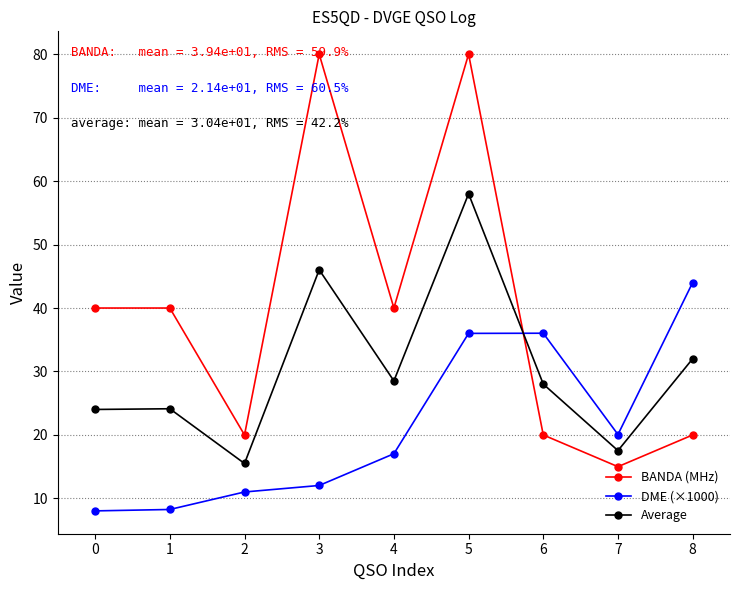

The value of BANDA (MHz) at 7 is 22.3. True or false?

False